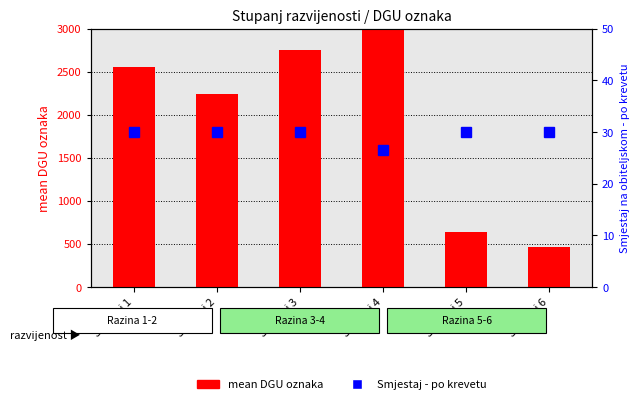

What is the spread (max minus min) of values at Stupanj 4?

3436.5